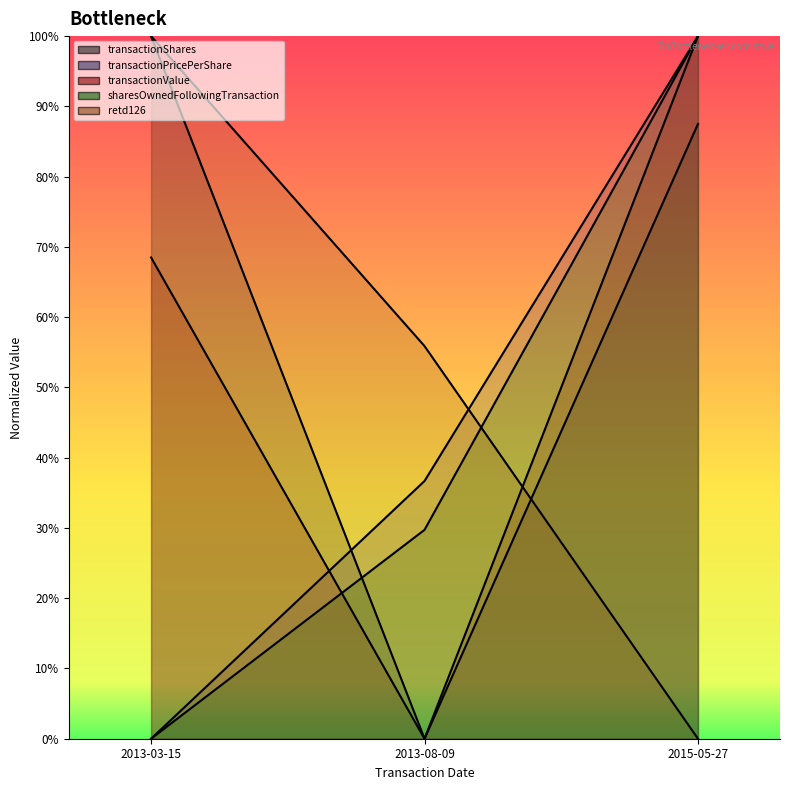

Rank the categories by transactionValue value from highest to lowest.

2015-05-27, 2013-03-15, 2013-08-09